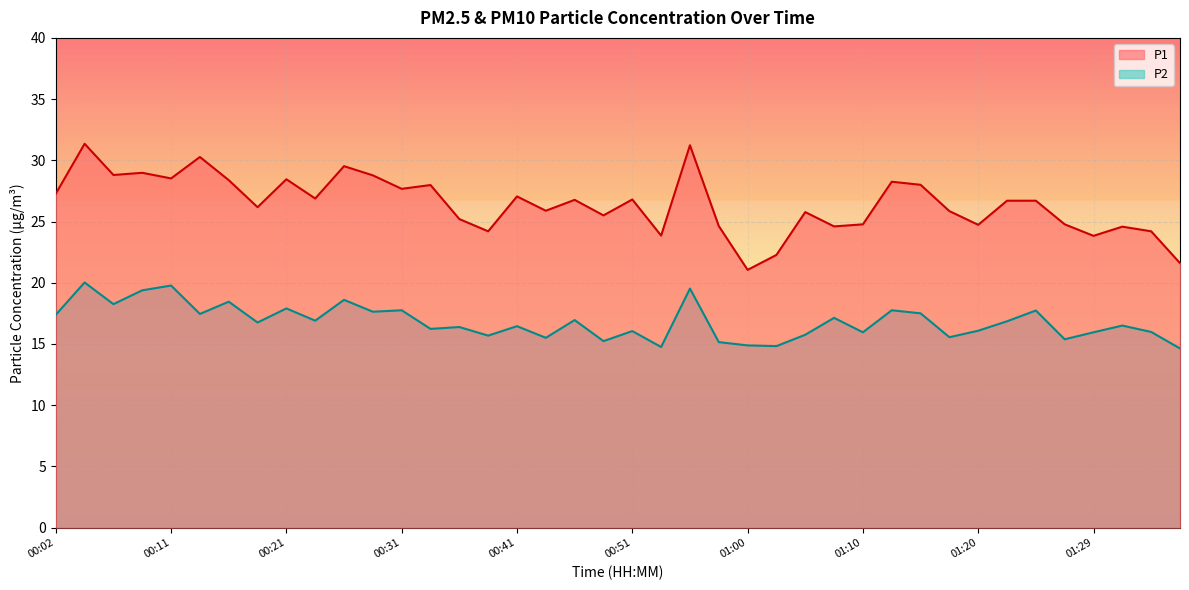

Is it true that P1 equals 29.0 at 00:09?

True